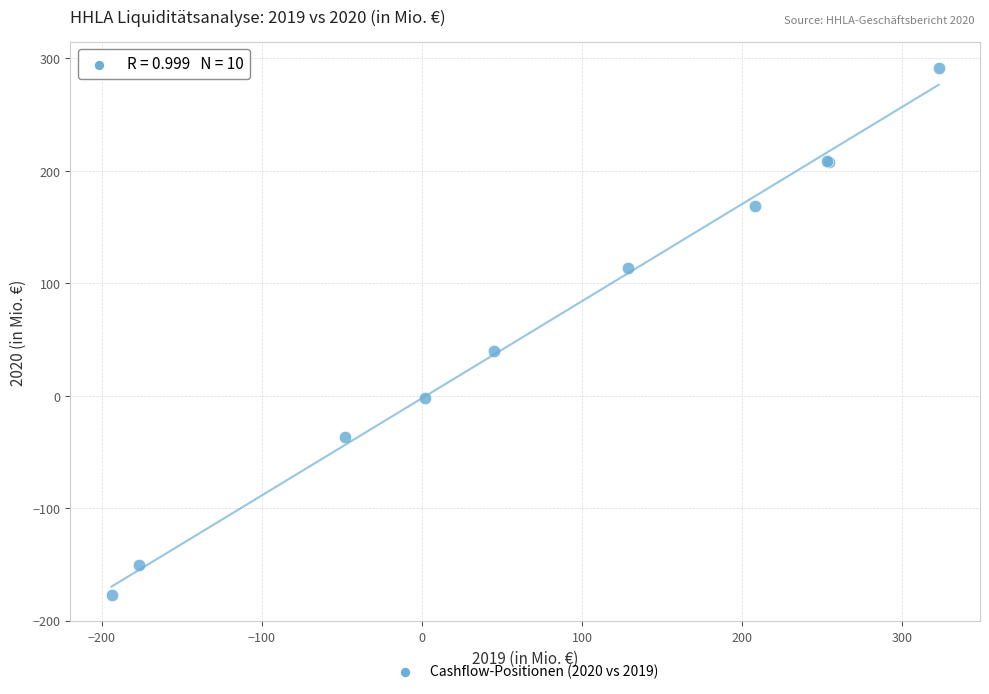

What Y value in the scatter plot is closest to 56?

40.0